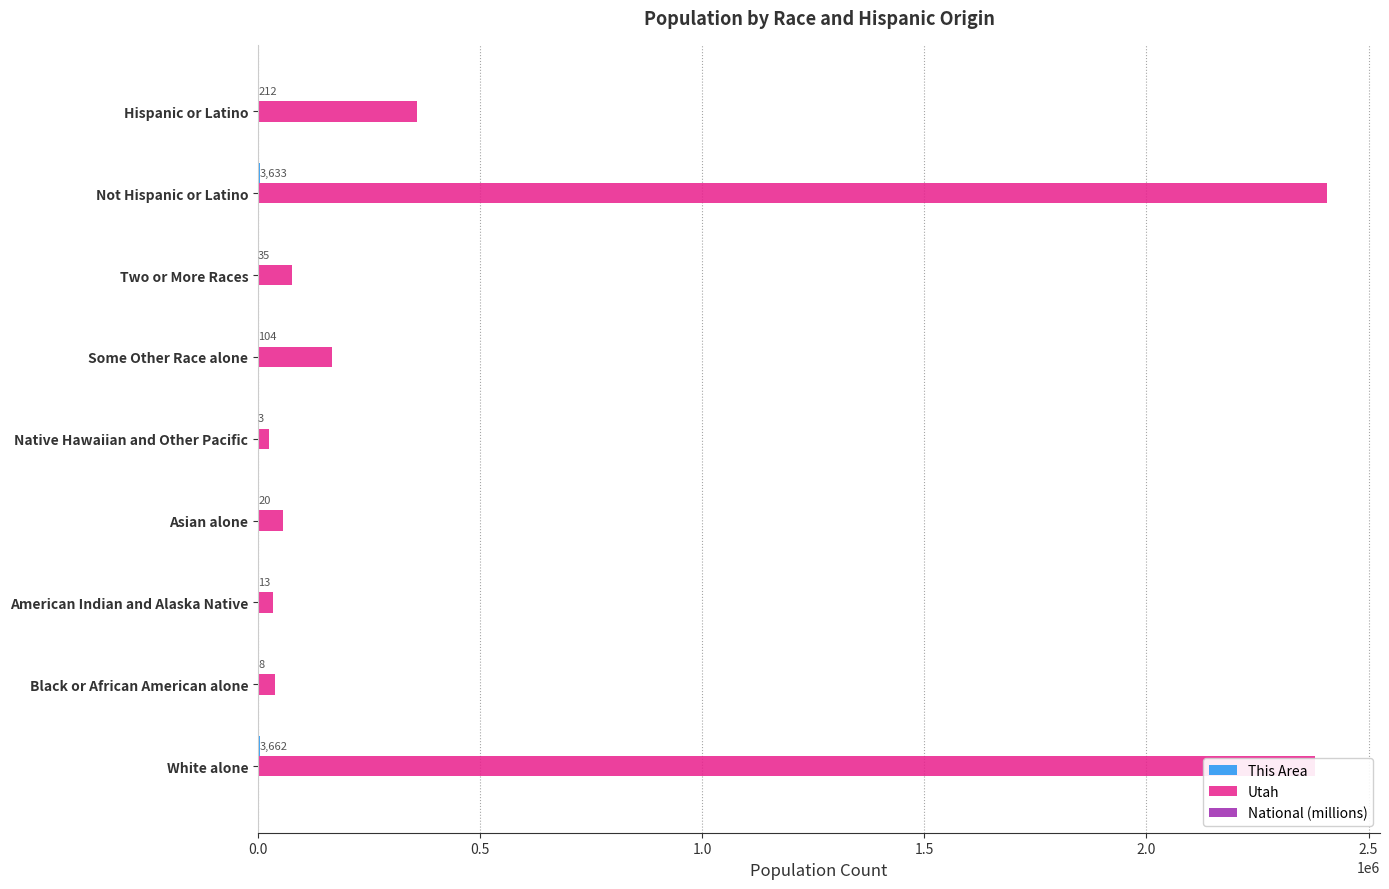

Which series has the largest total across all categories?

Utah